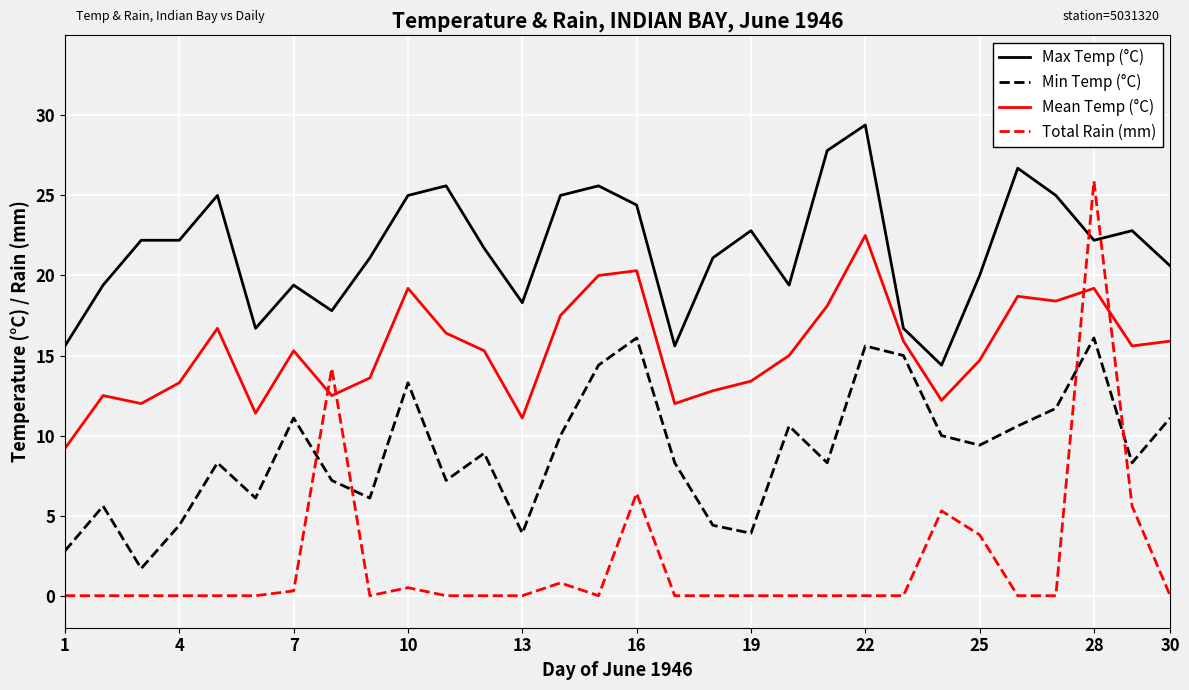

True or false: Mean Temp (°C) and Min Temp (°C) cross at least once.

False